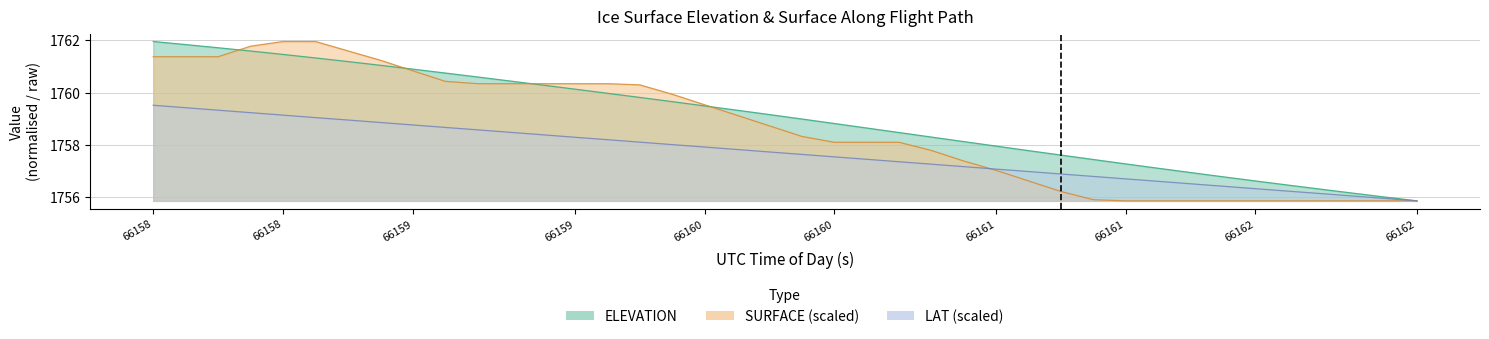

Which series has the largest total across all categories?

ELEVATION